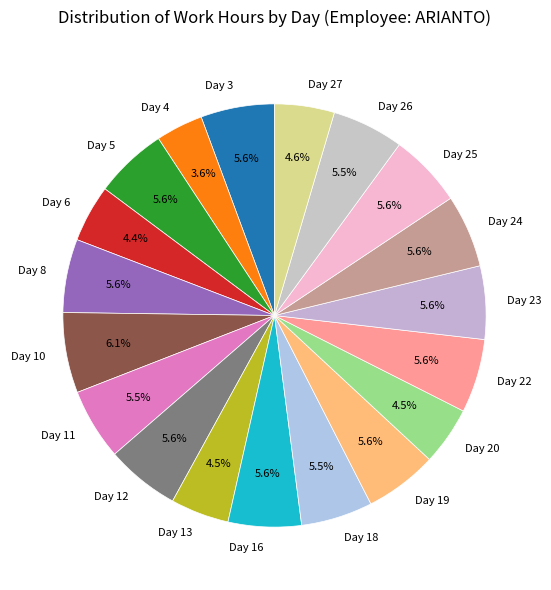

What is the smallest slice in the pie chart?

Day 4